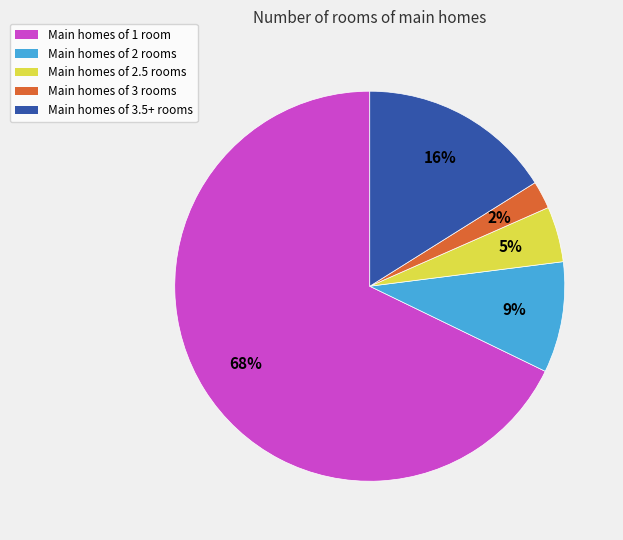

Does any single category account for the majority?

Yes